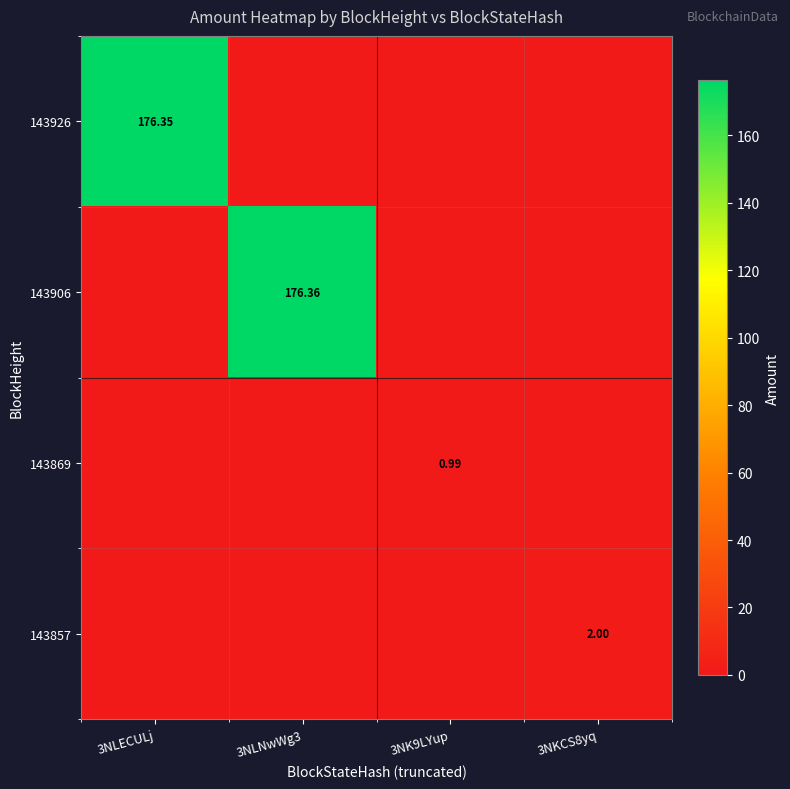

Is the value of 143857 at 3NKCS8yq greater than the value of 143926 at 3NLECULj?

No